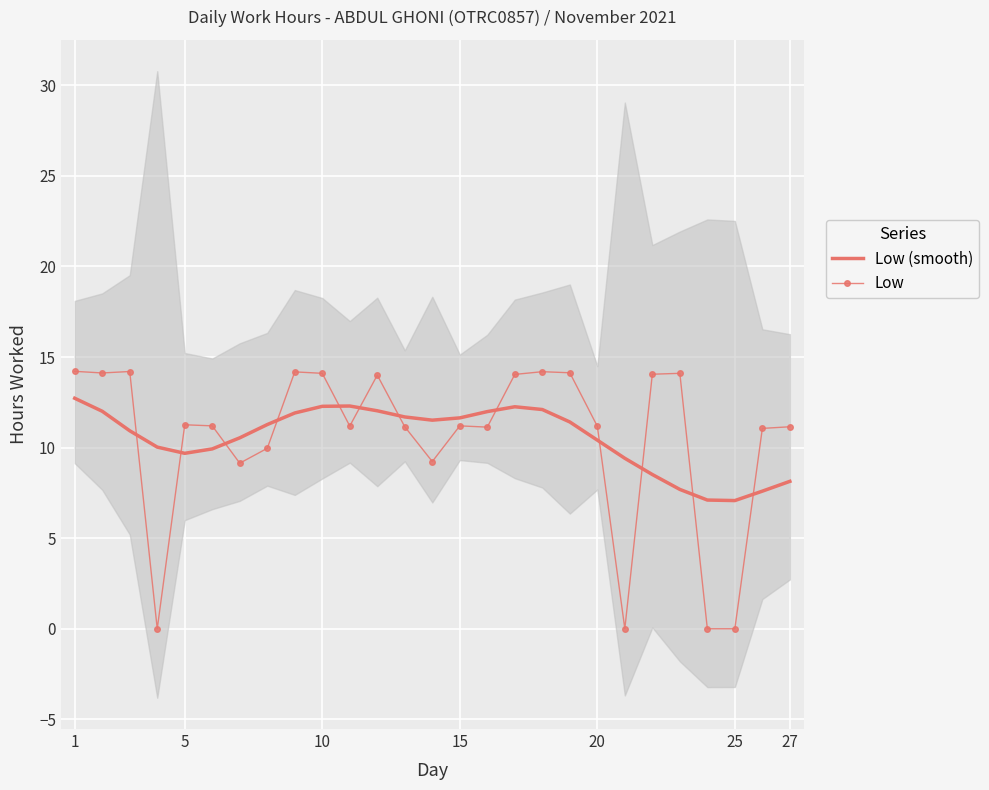

Reading left to right, what are all the values shown in this chart?

Low (smooth): 12.7	12.0	10.9	10.0	9.7	9.9	10.5	11.3	11.9	12.3	12.3	12.0	11.7	11.5	11.6	12.0	12.3	12.1	11.4	10.4	9.4	8.5	7.7	7.1	7.1	7.6	8.1
Low: 14.2	14.1	14.2	0.0	11.3	11.2	9.1	10.0	14.2	14.1	11.2	14.0	11.2	9.2	11.2	11.1	14.0	14.2	14.1	11.2	0.0	14.1	14.1	0.0	0.0	11.1	11.2